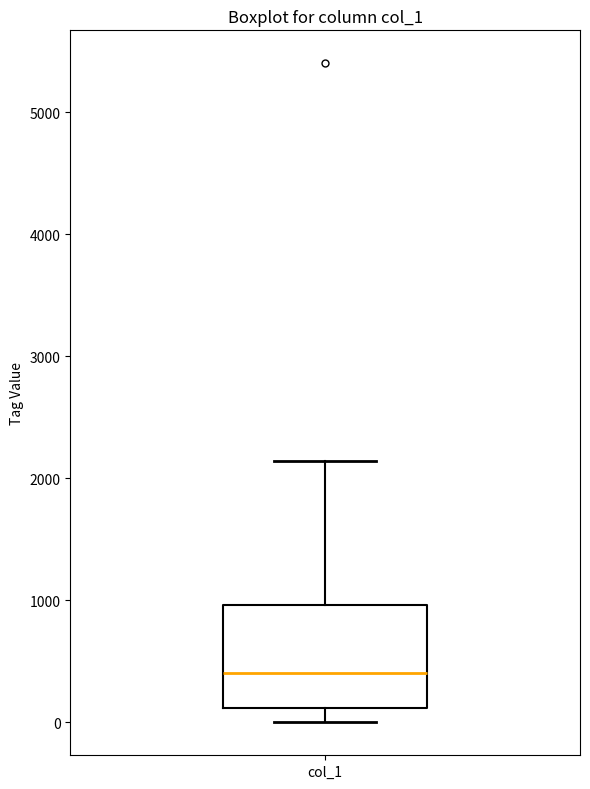

Read this box plot against the y-axis: the position of the median line, the range covered by the box, and the ends of both whiskers. The values are not printed on the chart, so give them approximately, as read against the axis.

median 400, box 100 to 1000, whiskers 0 to 2100